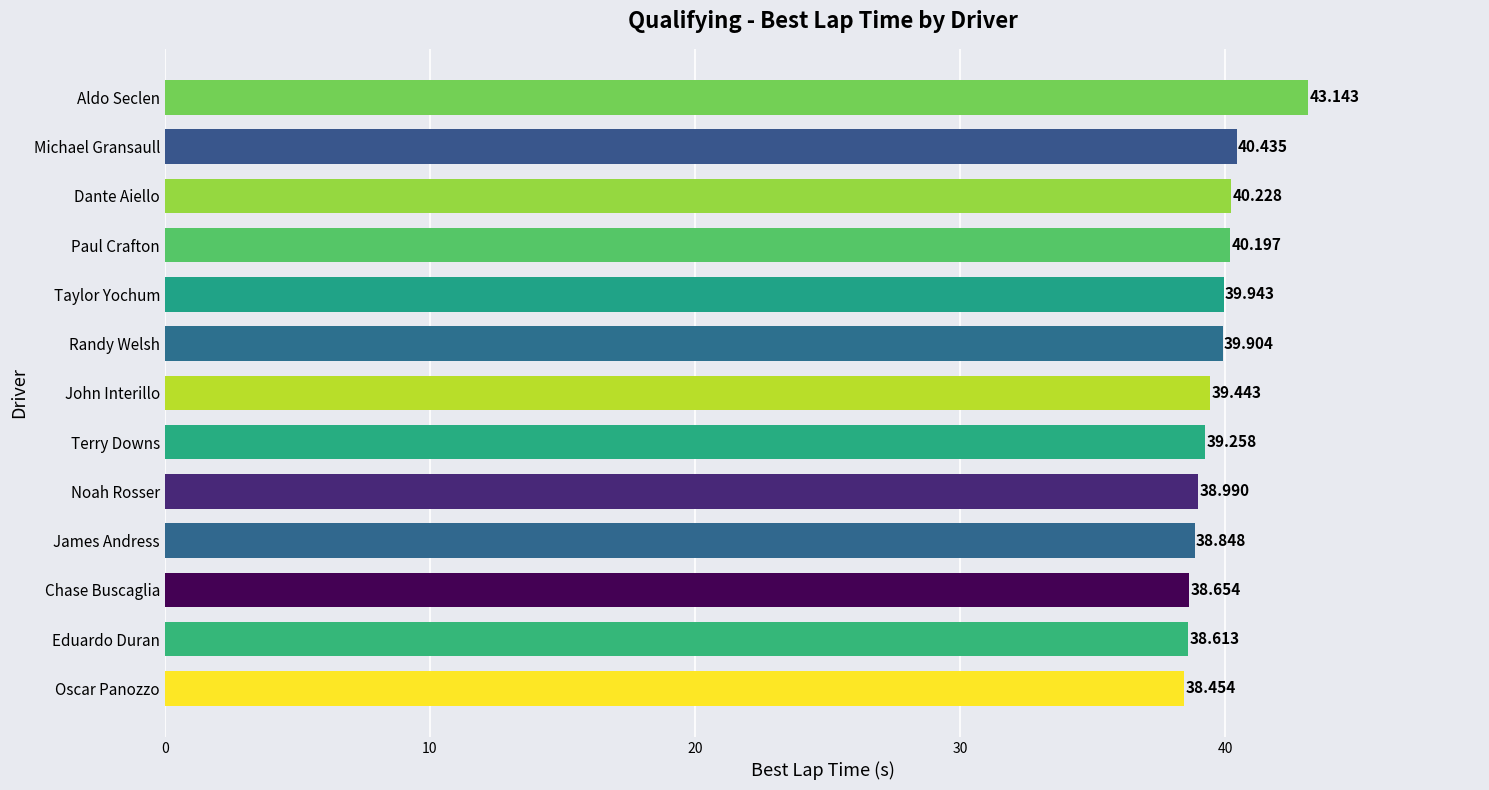

Which label corresponds to the largest value in the chart?

Aldo Seclen